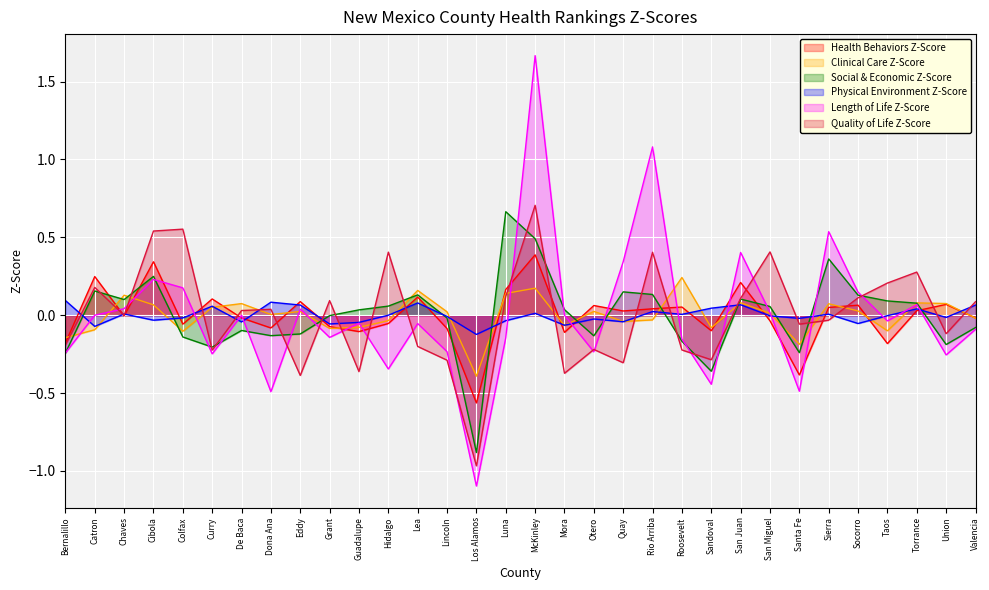

Which series has the largest range (max minus min)?

Length of Life Z-Score